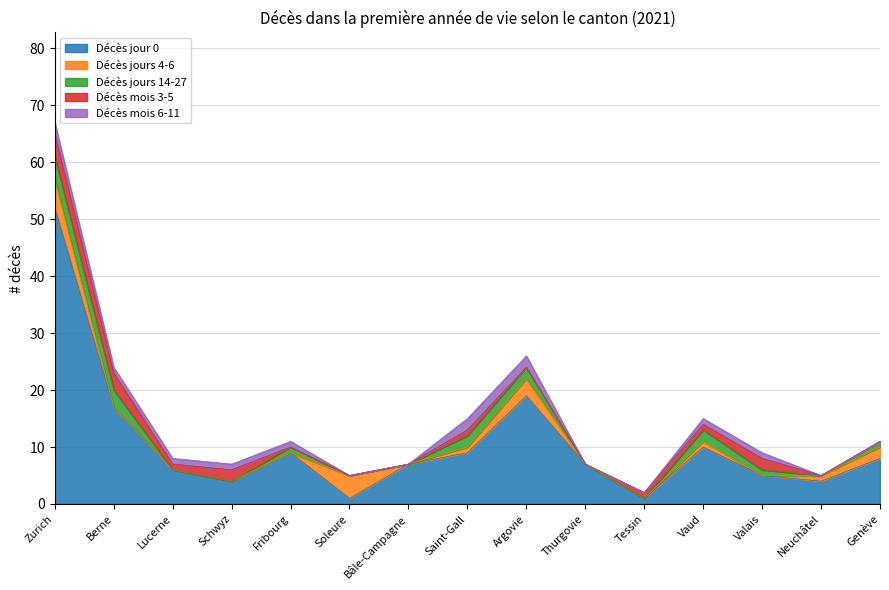

At which category is the sum across all series the highest?

Zurich